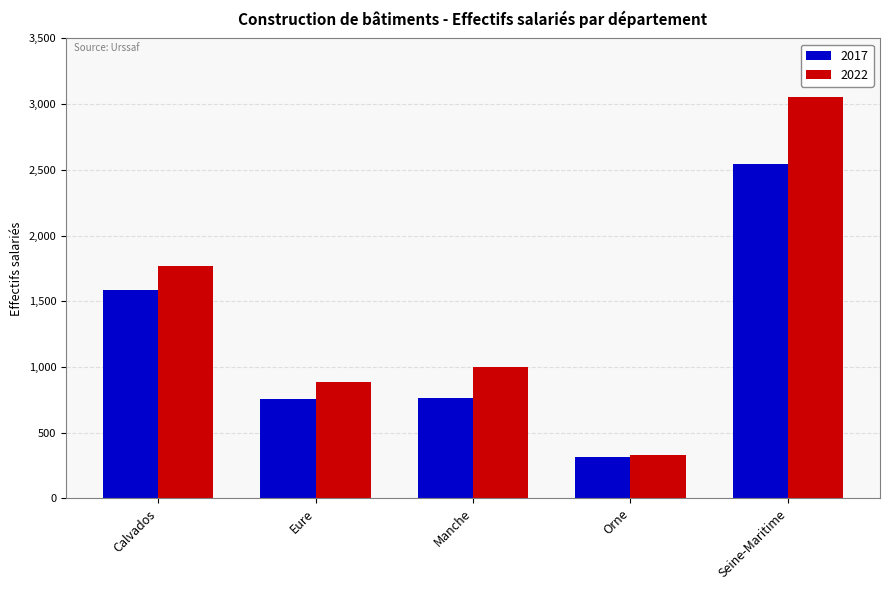

What is the minimum value shown in the chart?

312